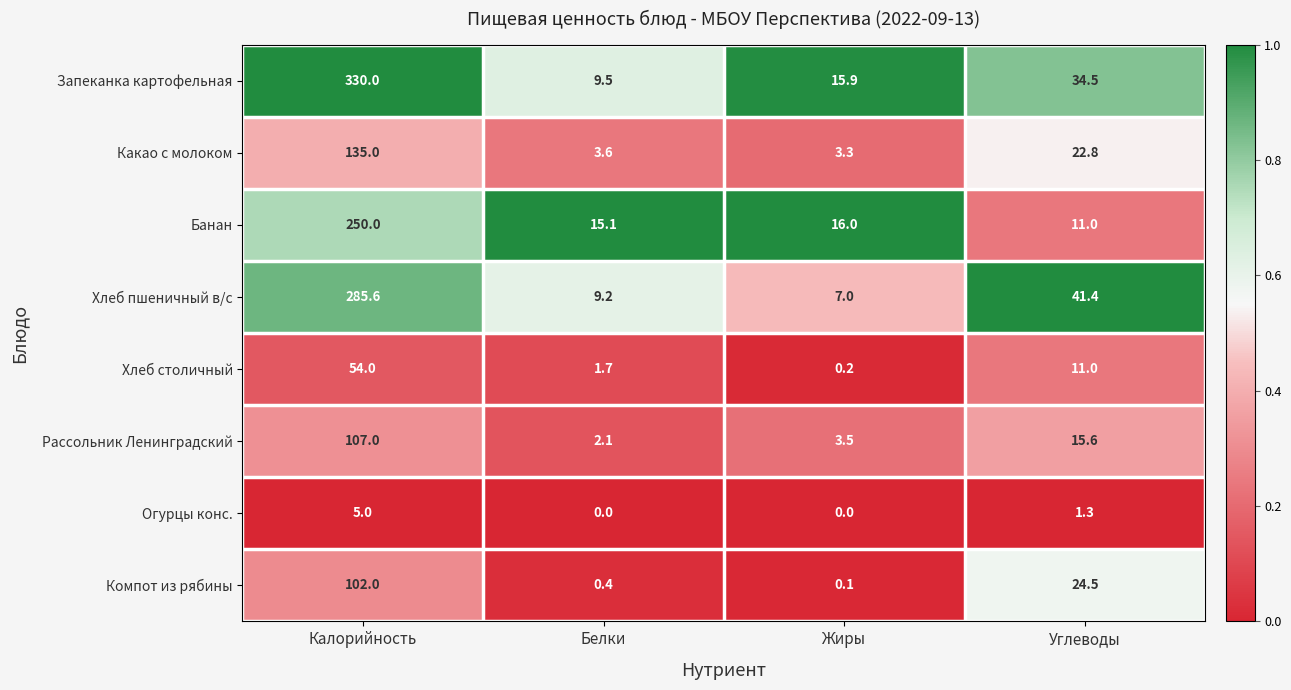

What is the total value across all series at Углеводы?

162.1